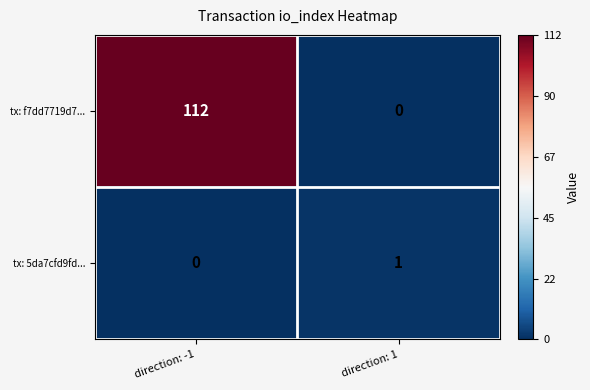

Which series has the largest range (max minus min)?

tx: f7dd7719d7...